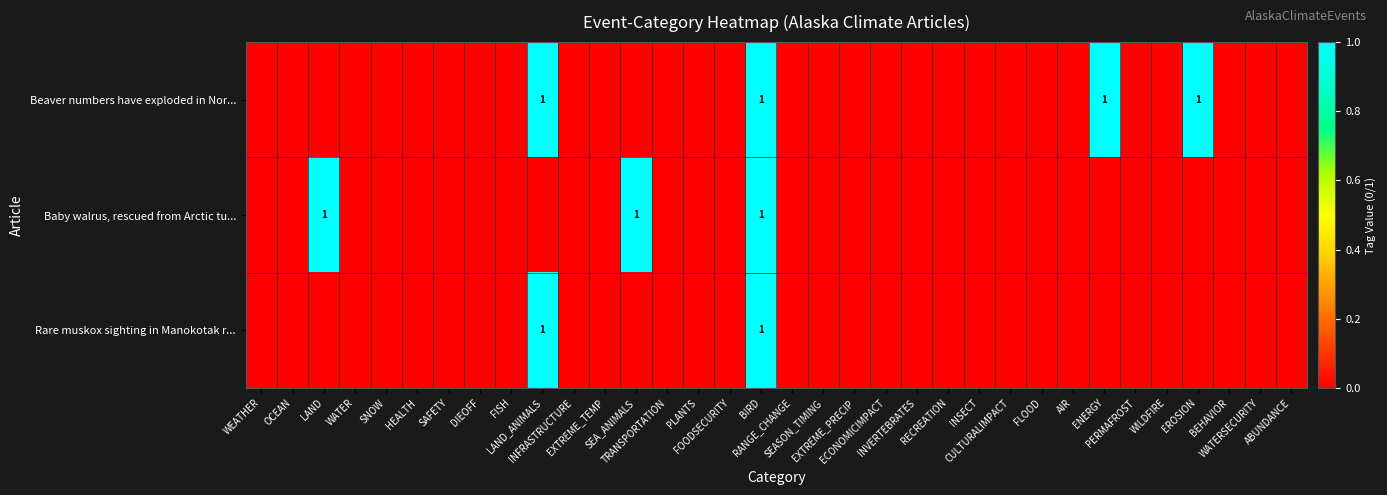

What is the maximum value shown in the chart?

1